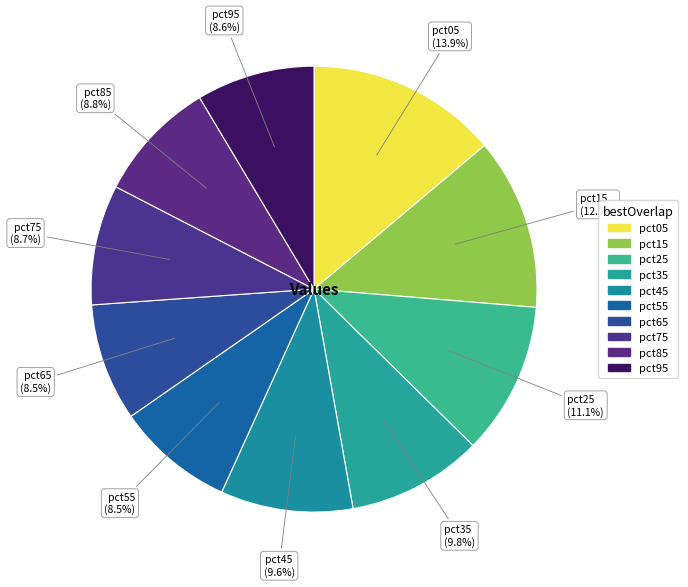

Count the number of slices in the pie.

10